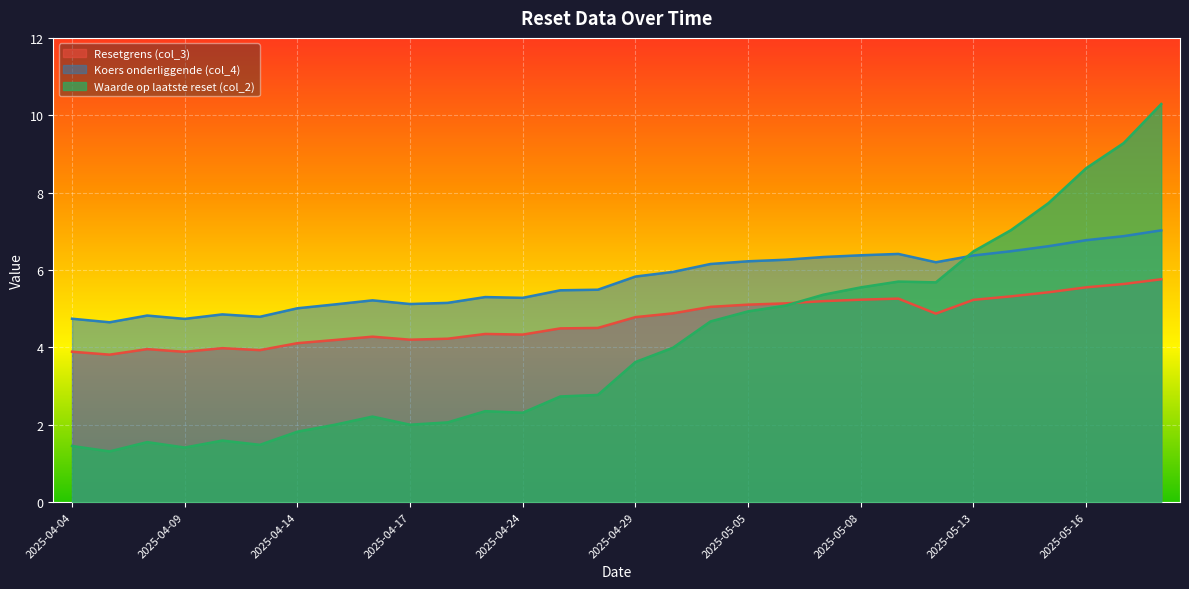

What is the difference between the Koers onderliggende (col_4) values at 2025-05-19 and 2025-04-22?

1.7